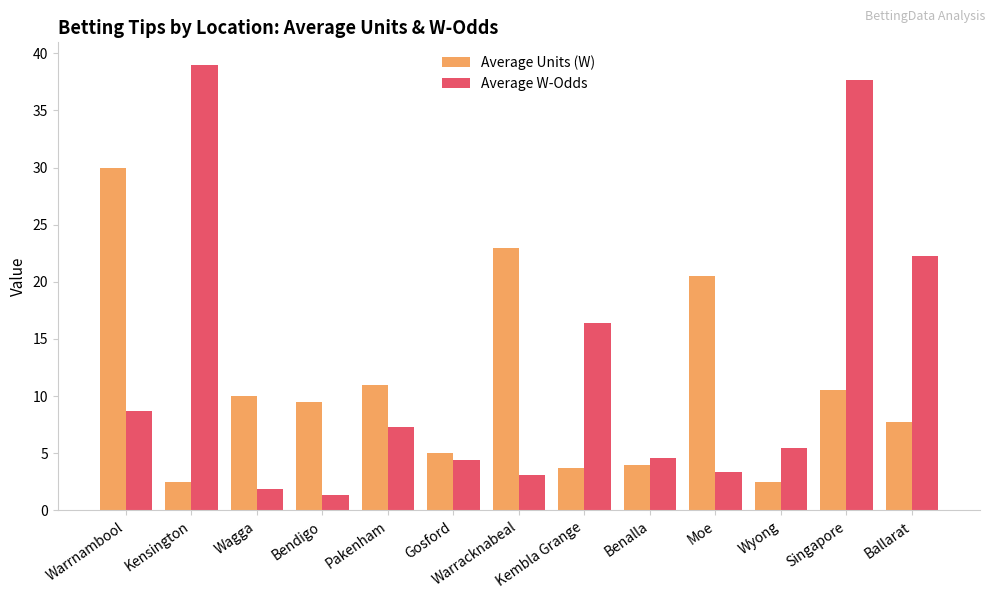

What is the difference between the second highest and minimum values in the Average W-Odds series?

36.3